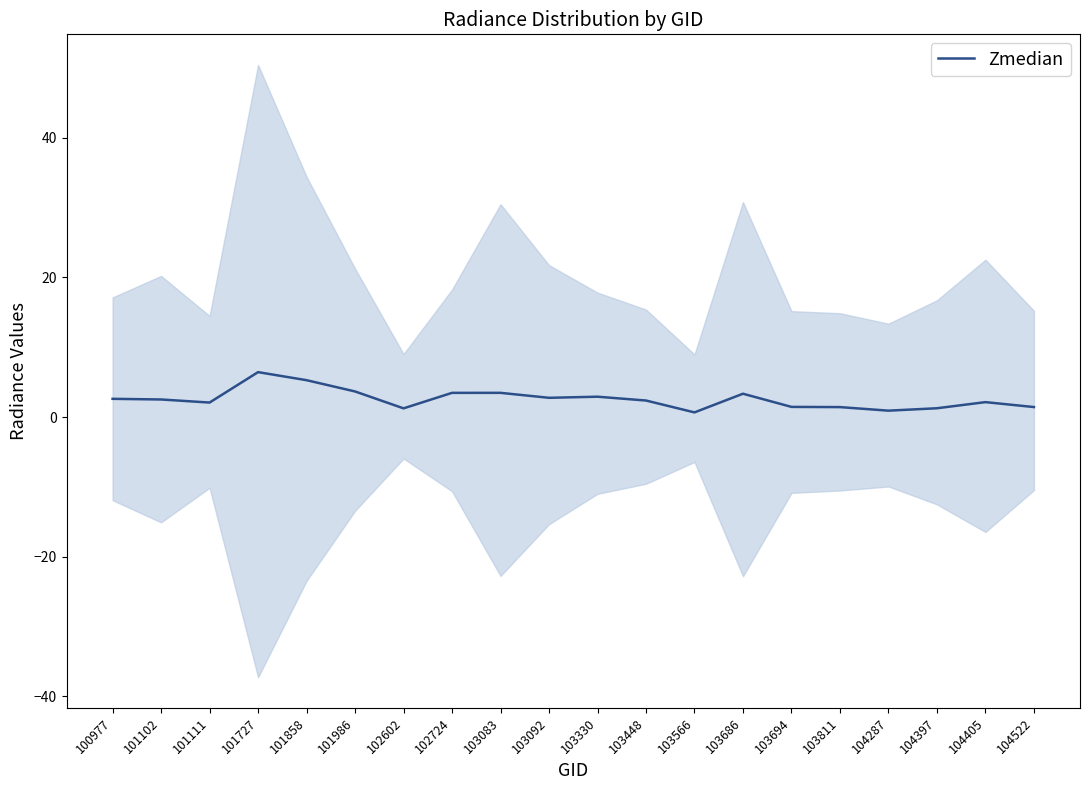

List the labels in order of value, smallest first.

103566, 104287, 102602, 104397, 103811, 104522, 103694, 101111, 104405, 103448, 101102, 100977, 103092, 103330, 103686, 102724, 103083, 101986, 101858, 101727